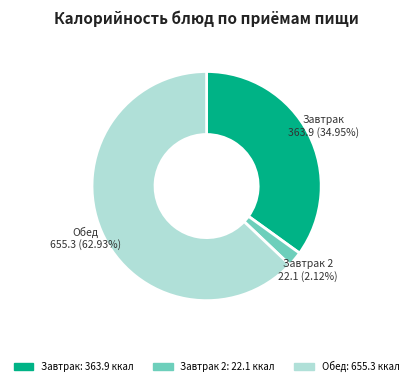

Is there a majority slice in this chart?

Yes